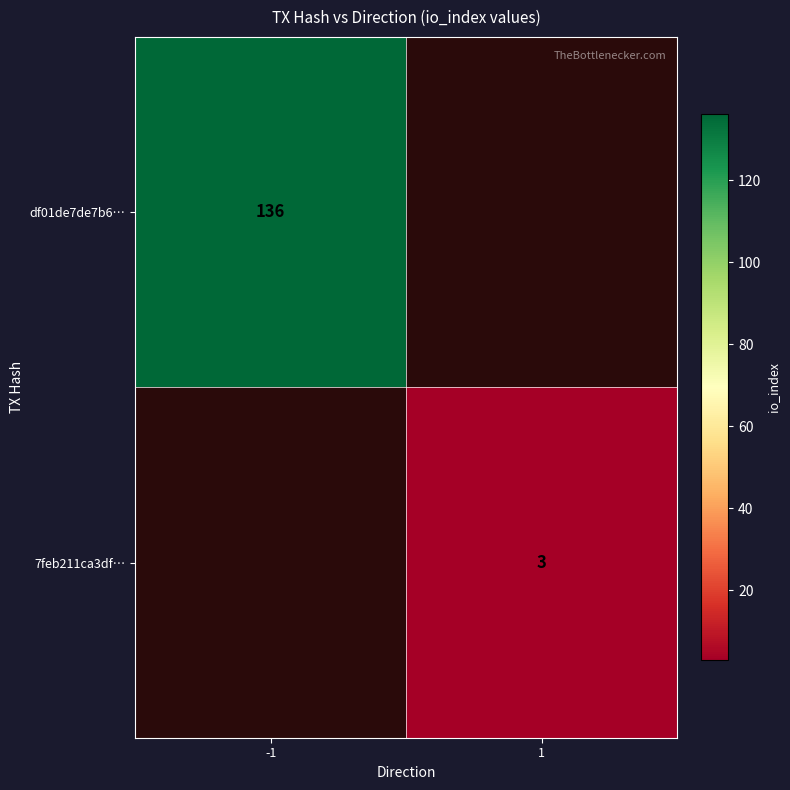

Is it true that df01de7de7b6… equals 136 at -1?

True